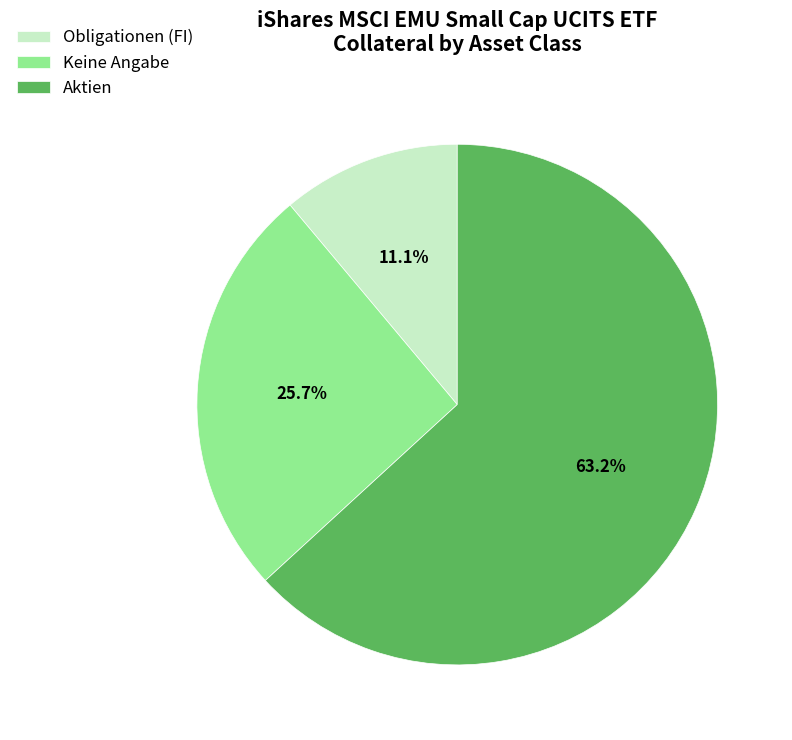

Count the number of slices in the pie.

3